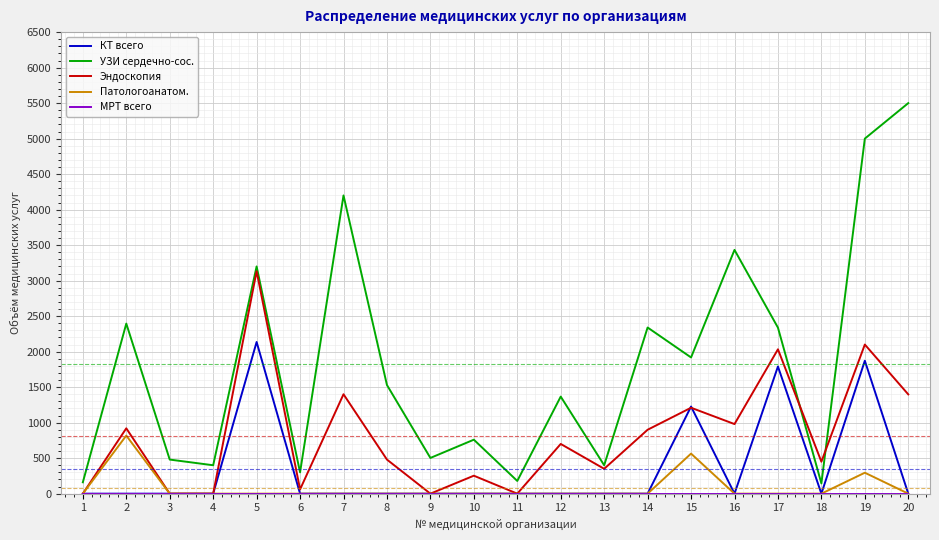

The value of КТ всего at 10 is 1091. True or false?

False